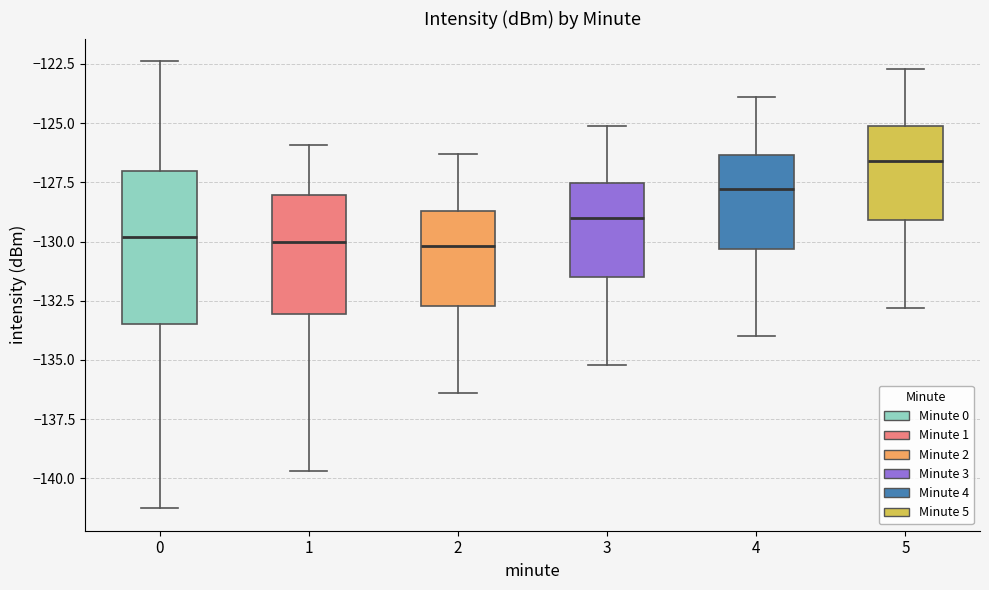

Which box is the tallest, from its lower edge to its upper edge?

0